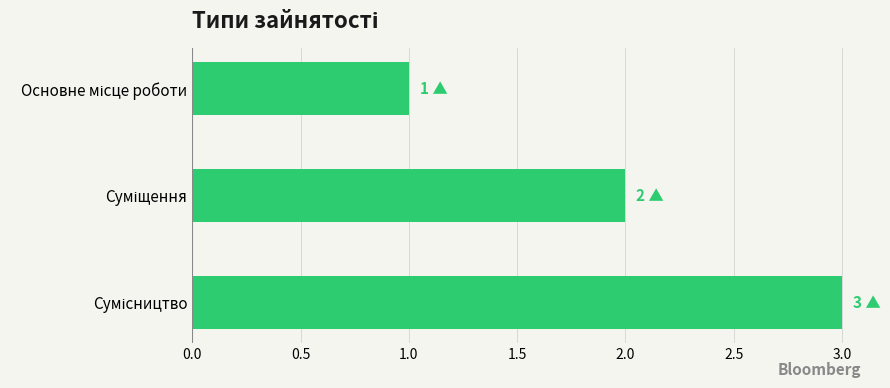

What is the sum of all values?

6